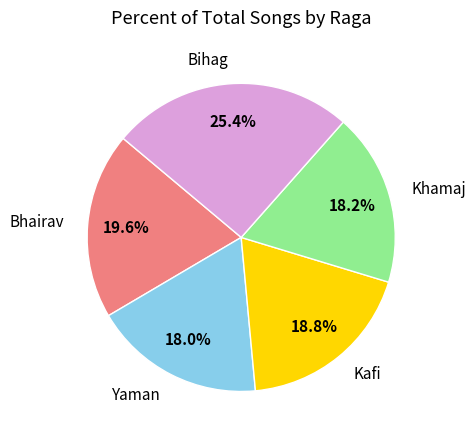

Which slice is the largest?

Bihag